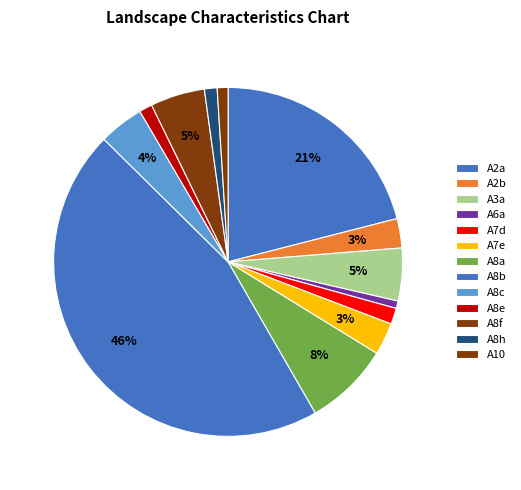

How many slices are in this pie chart?

13